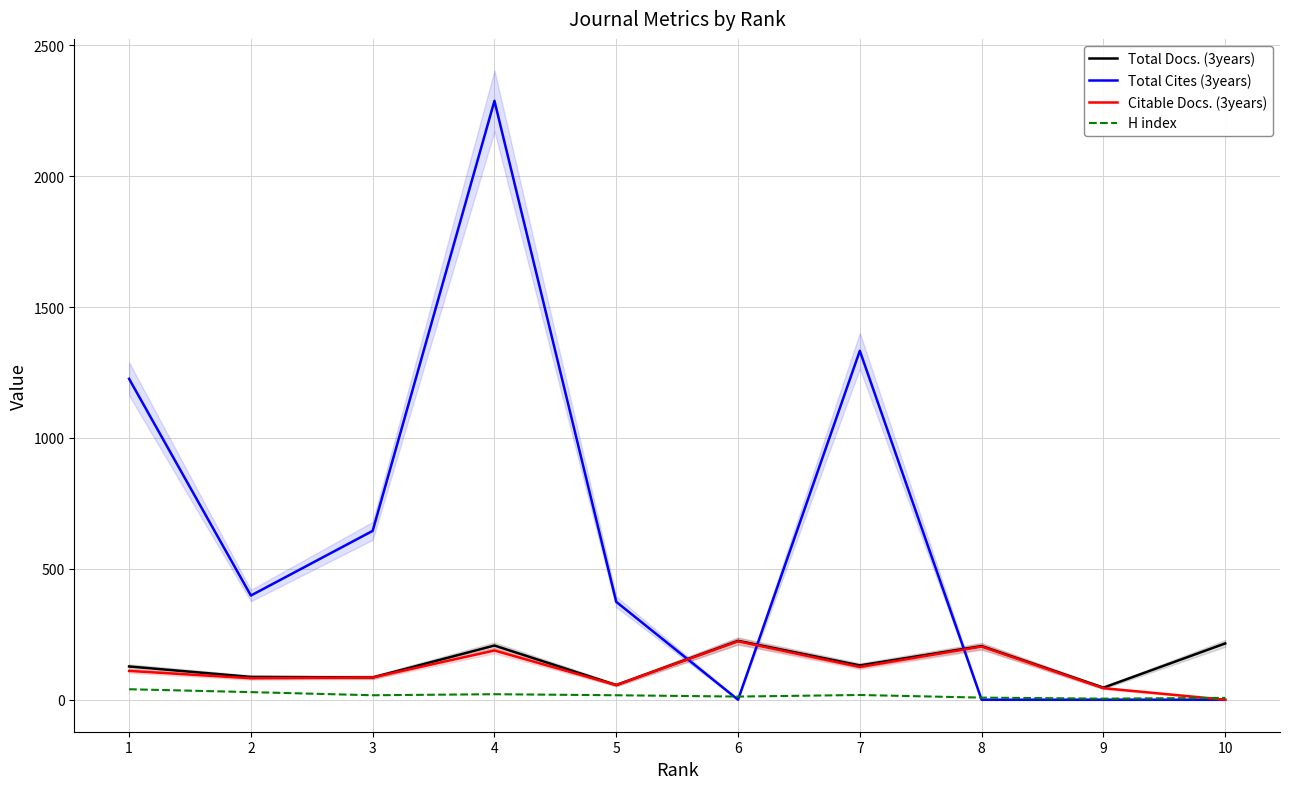

The value of Total Cites (3years) at 3 is 645. True or false?

True